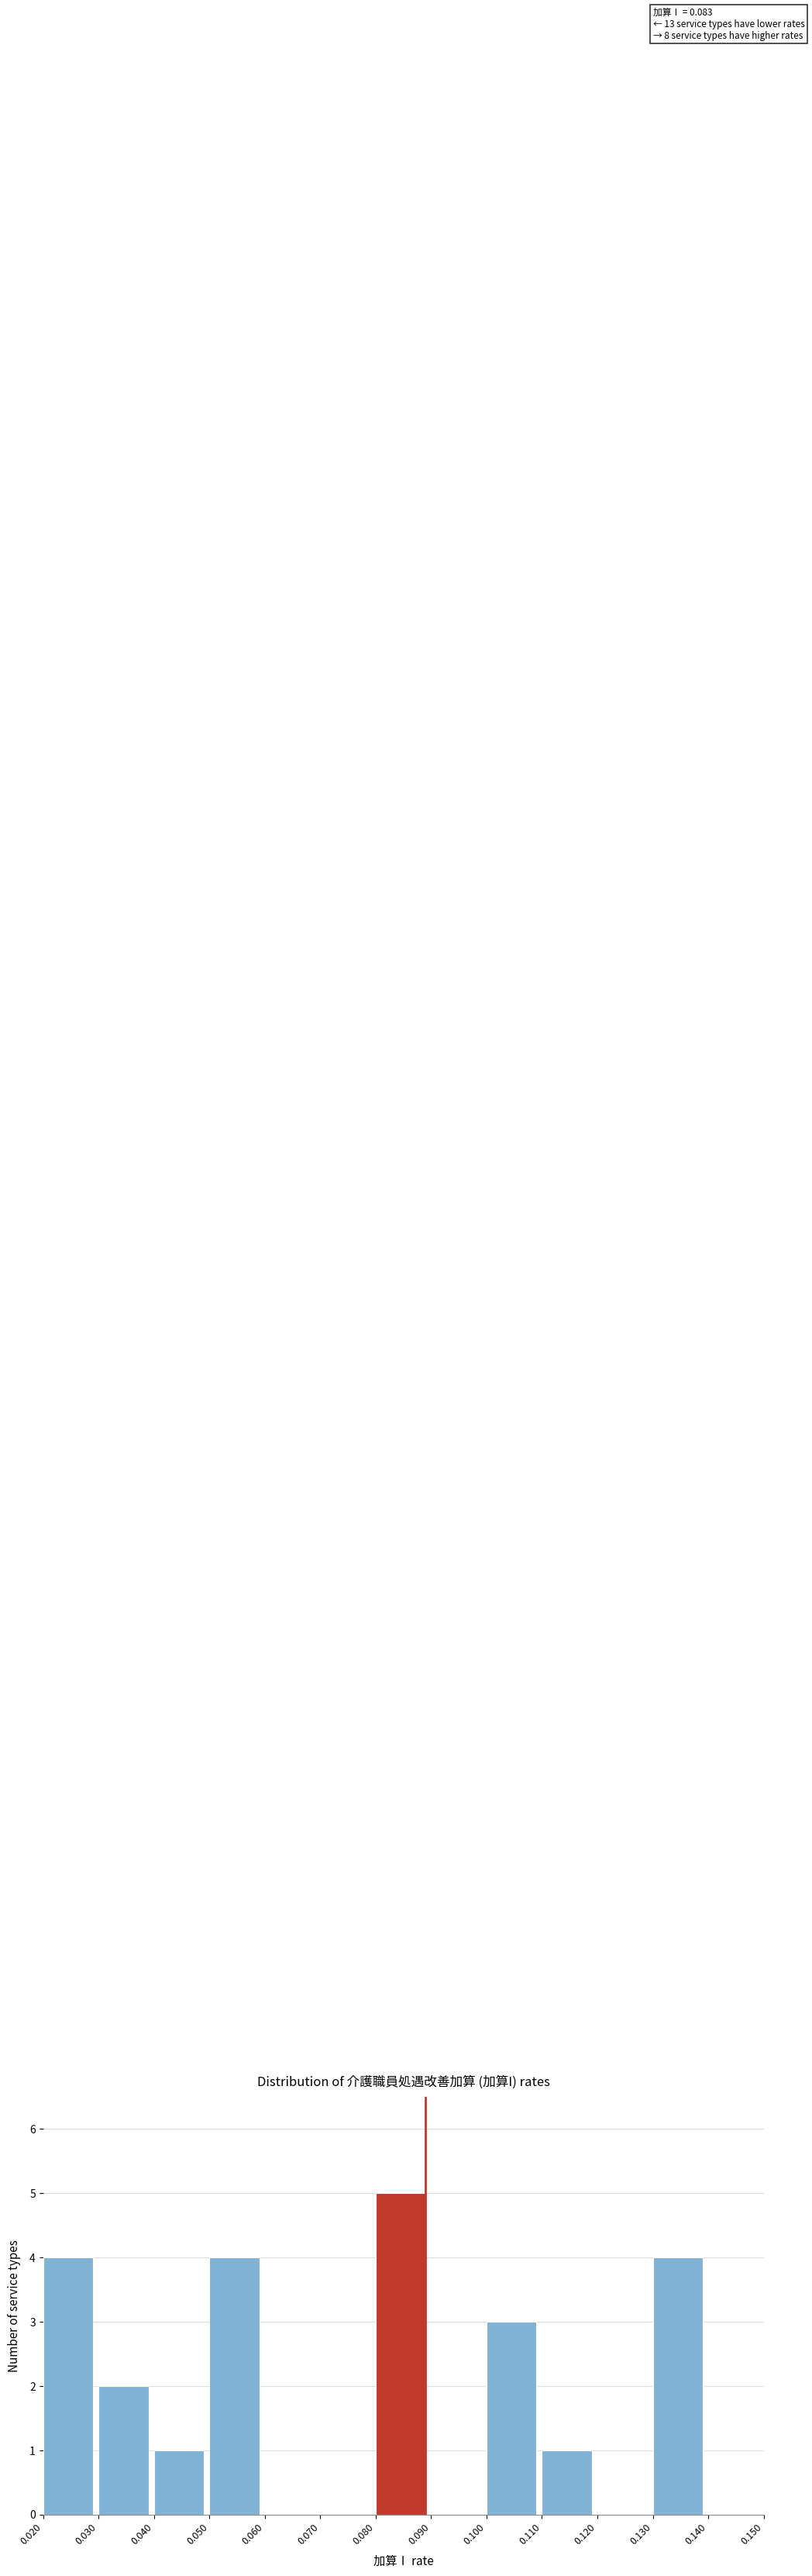

Over which range of the x-axis is the bar tallest?

0.080 to 0.090